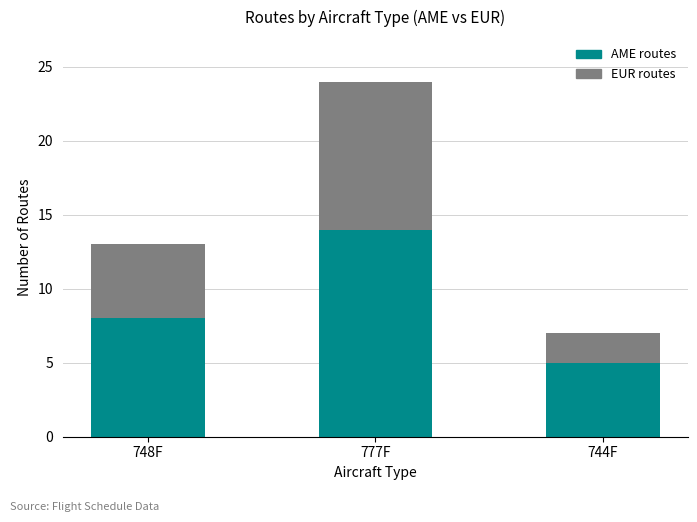

What is the lowest value of the AME routes series?

5